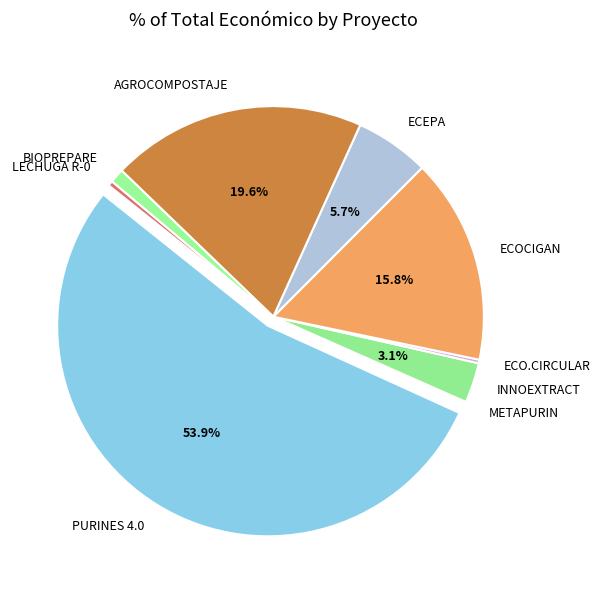

To the nearest percent, what percentage of the pie is PURINES 4.0?

54%